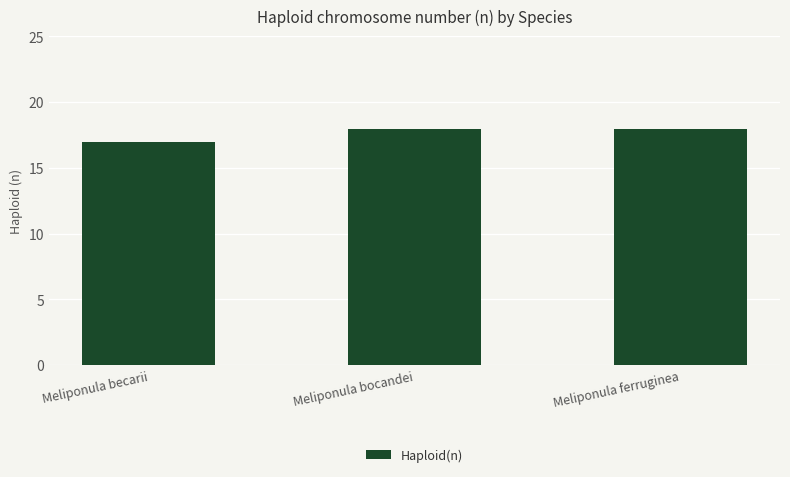

Reading left to right, list all the values displayed in this chart.

Meliponula becarii=17	Meliponula bocandei=18	Meliponula ferruginea=18